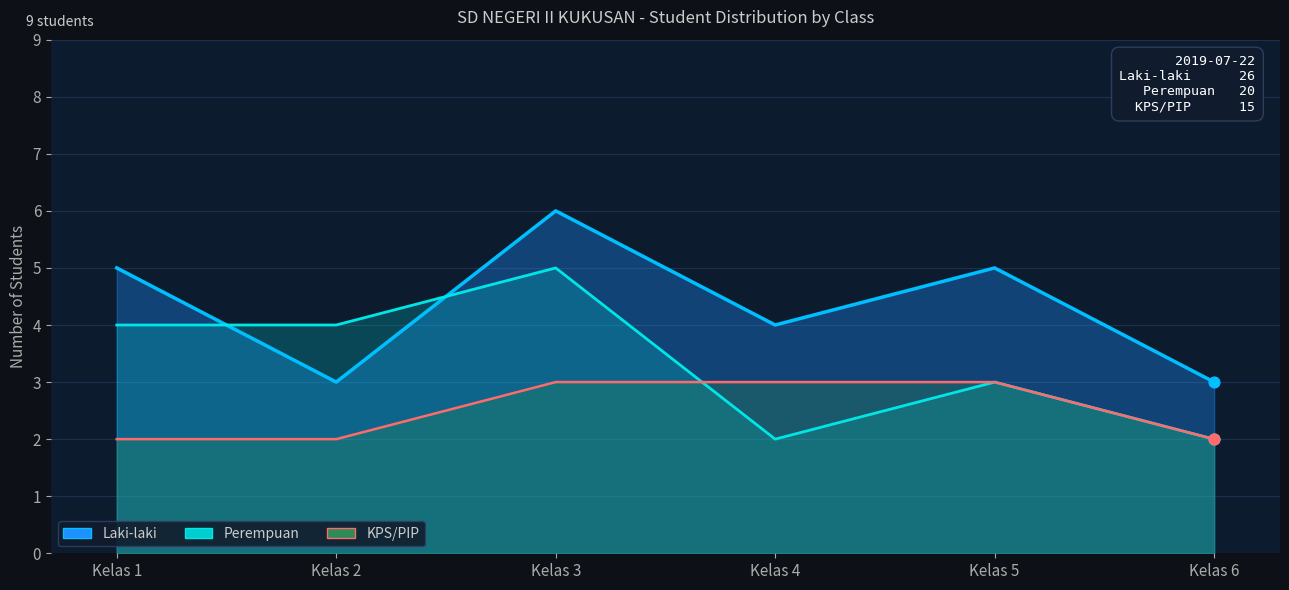

Which series has the largest total across all categories?

Laki-laki